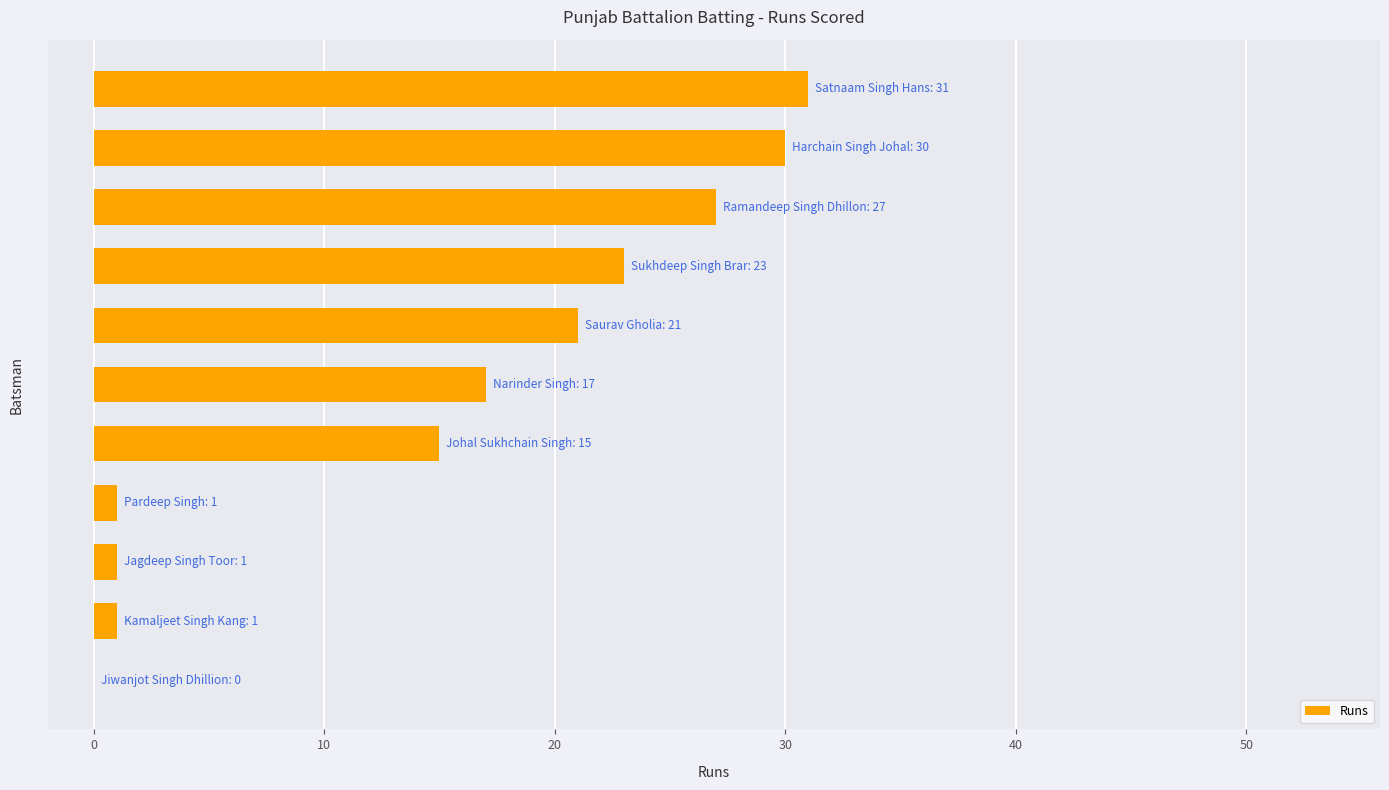

What is the greatest value displayed?

31